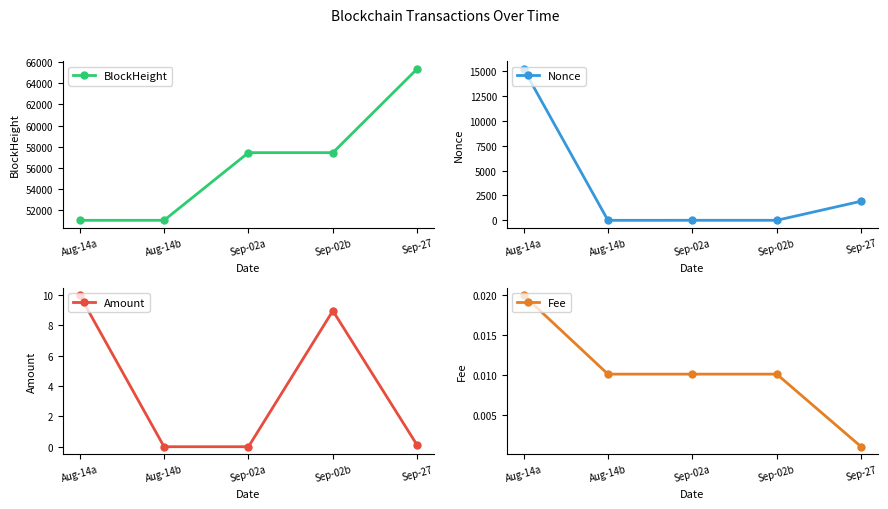

What is the label of the 1st point from the right?

Sep-27